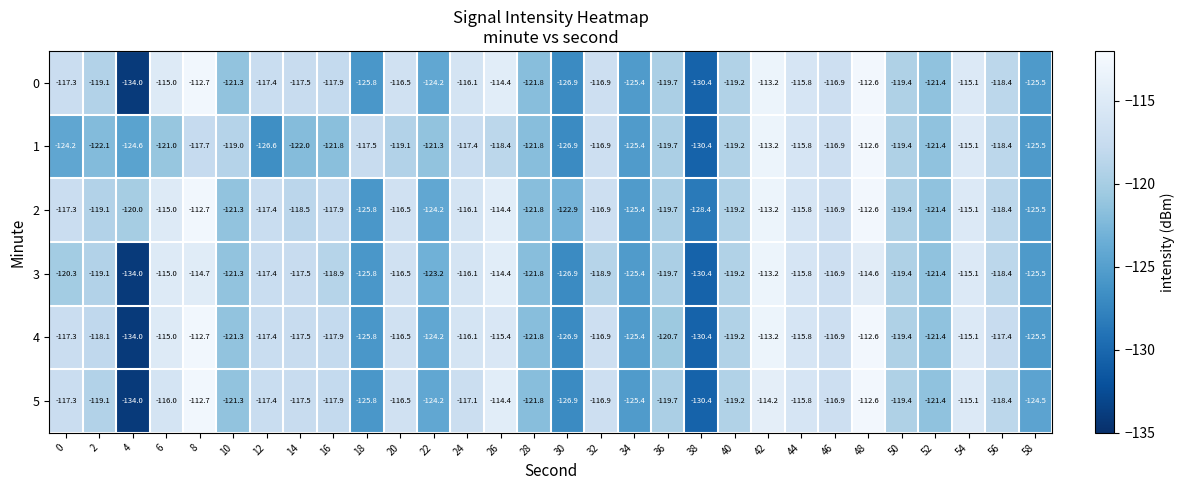

What is the average value of the 5 series?

-119.7